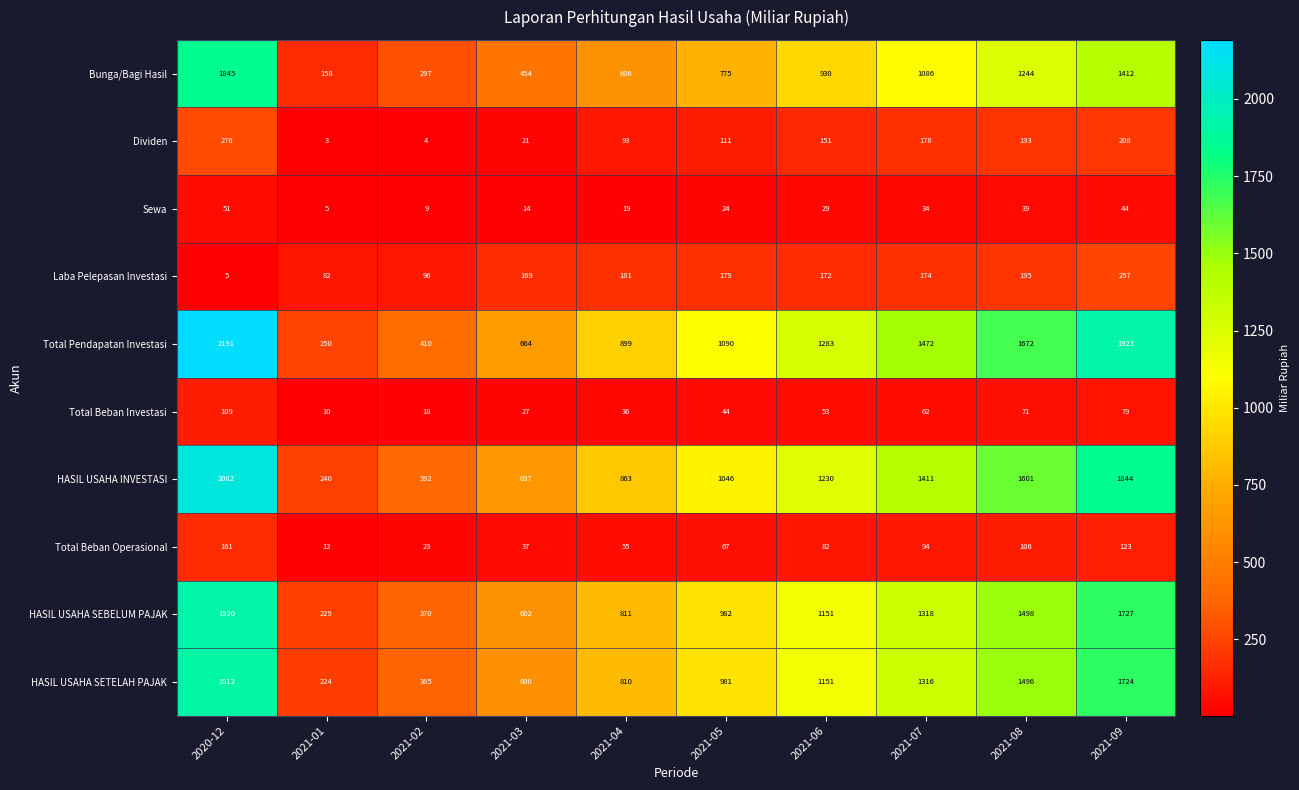

What is the smallest value displayed?

3